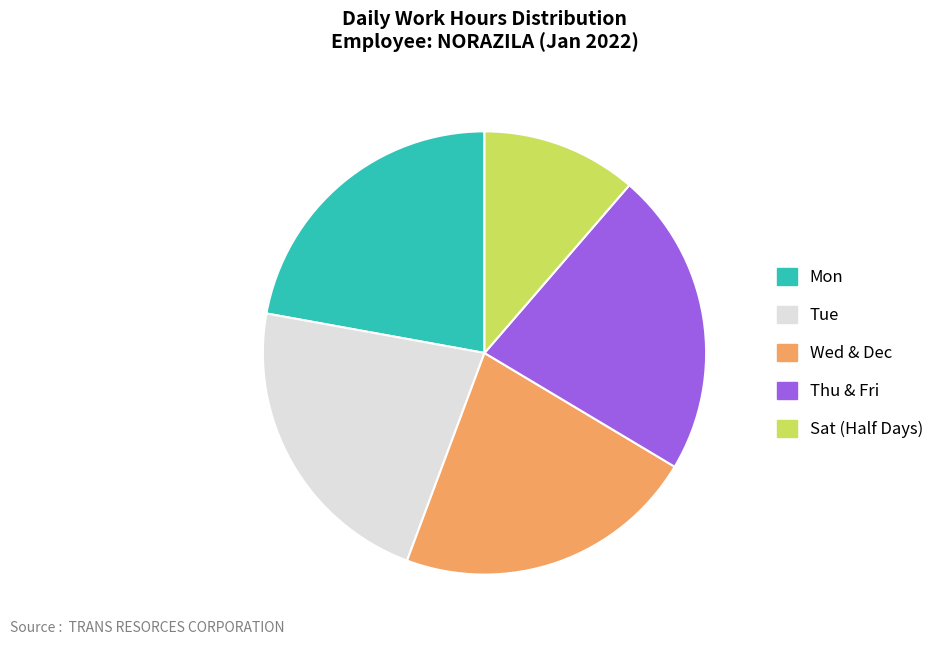

Is there a majority slice in this chart?

No